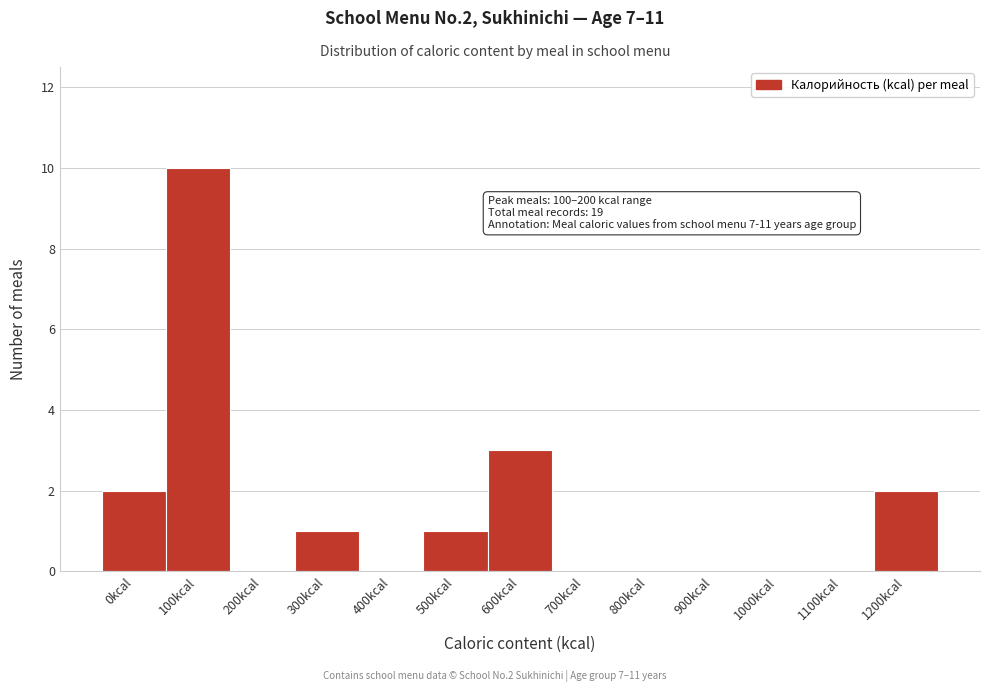

Reading left to right, list all the values displayed in this chart.

0kcal=2	100kcal=10	200kcal=0	300kcal=1	400kcal=0	500kcal=1	600kcal=3	700kcal=0	800kcal=0	900kcal=0	1000kcal=0	1100kcal=0	1200kcal=2